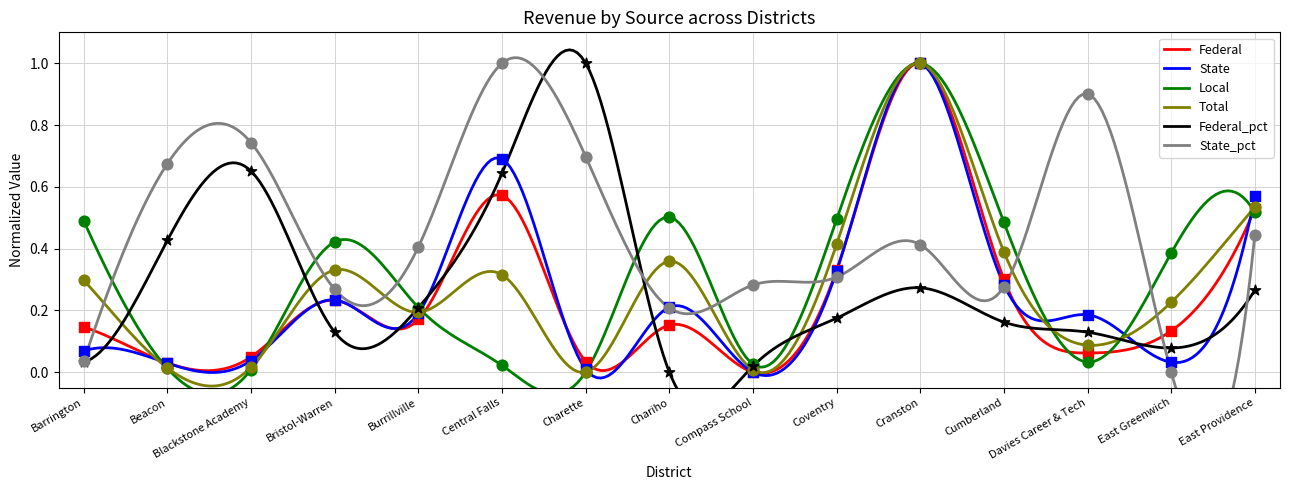

What is the total value across all series at Burrillville?

1.4